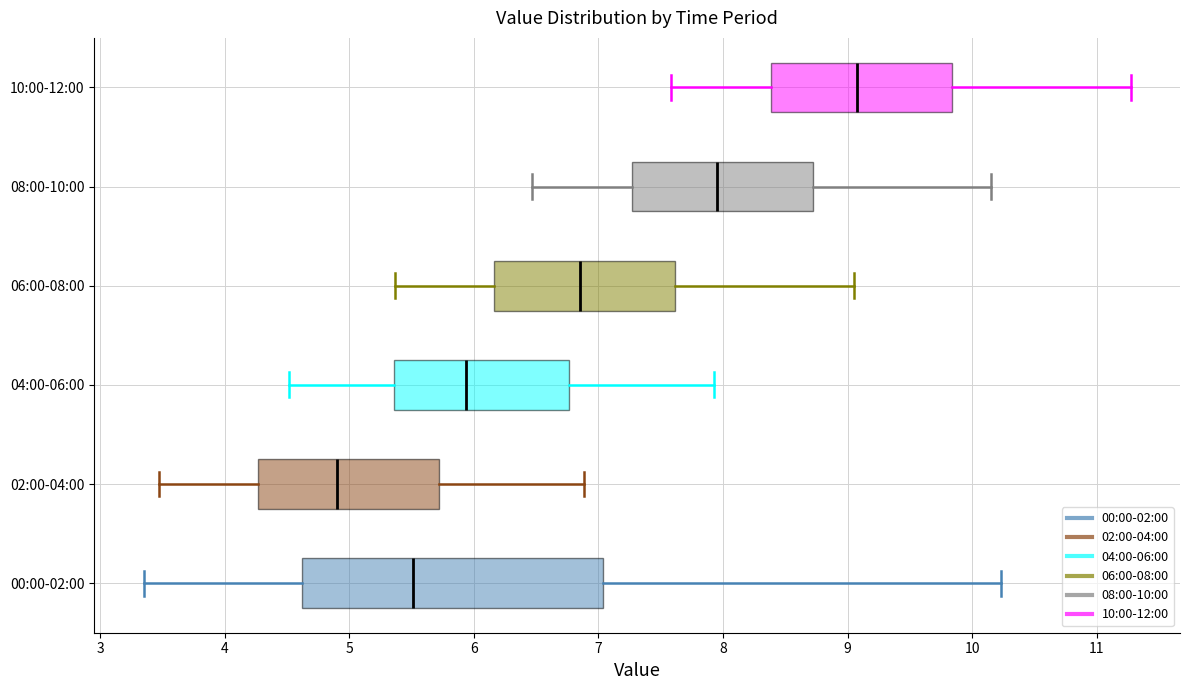

Reading bottom to top, transcribe this box plot: for each box, give where its median line is, the range the box spans, and where its two whiskers end, as read against the x-axis. The values are not printed on the chart, so give them approximately, as read against the axis.

00:00-02:00: median 5.5, box 4.6 to 7.0, whiskers 3.4 to 10.2
02:00-04:00: median 4.9, box 4.3 to 5.7, whiskers 3.5 to 6.9
04:00-06:00: median 5.9, box 5.4 to 6.8, whiskers 4.5 to 7.9
06:00-08:00: median 6.9, box 6.2 to 7.6, whiskers 5.4 to 9.1
08:00-10:00: median 8.0, box 7.3 to 8.7, whiskers 6.5 to 10.2
10:00-12:00: median 9.1, box 8.4 to 9.8, whiskers 7.6 to 11.3